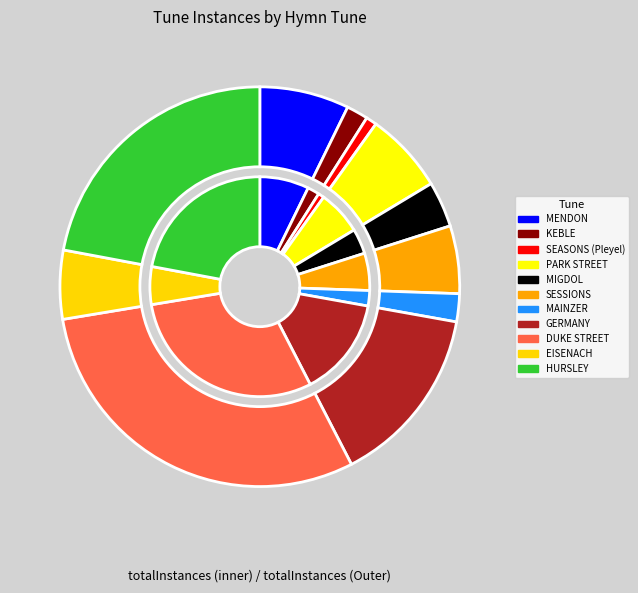

Rank the categories by value from lowest to highest.

SEASONS (Pleyel), KEBLE, MAINZER, MIGDOL, SESSIONS, EISENACH, PARK STREET, MENDON, GERMANY, HURSLEY, DUKE STREET